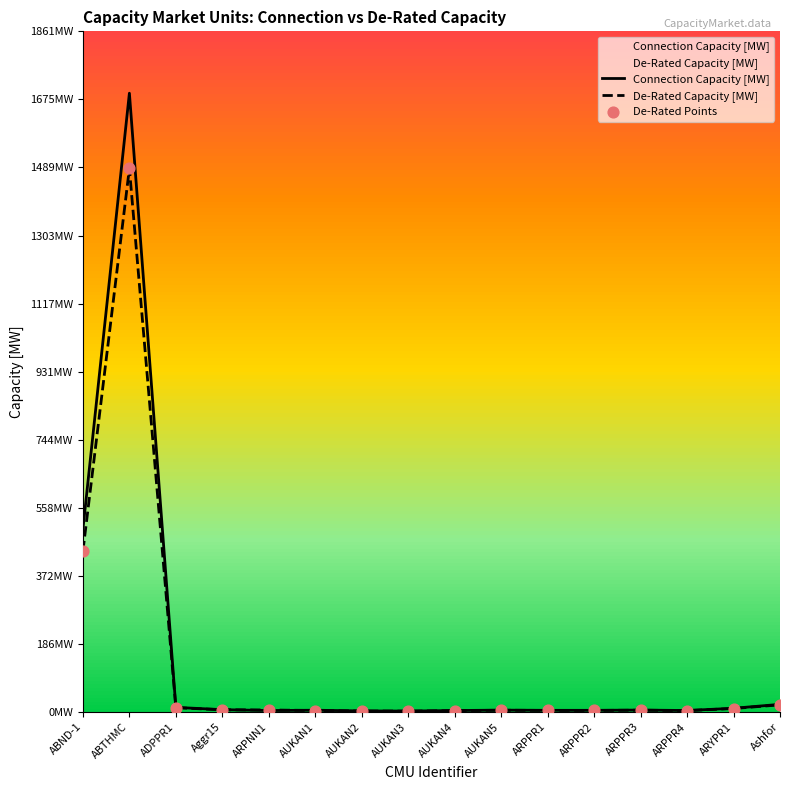

Which series has the largest total across all categories?

Connection Capacity [MW]